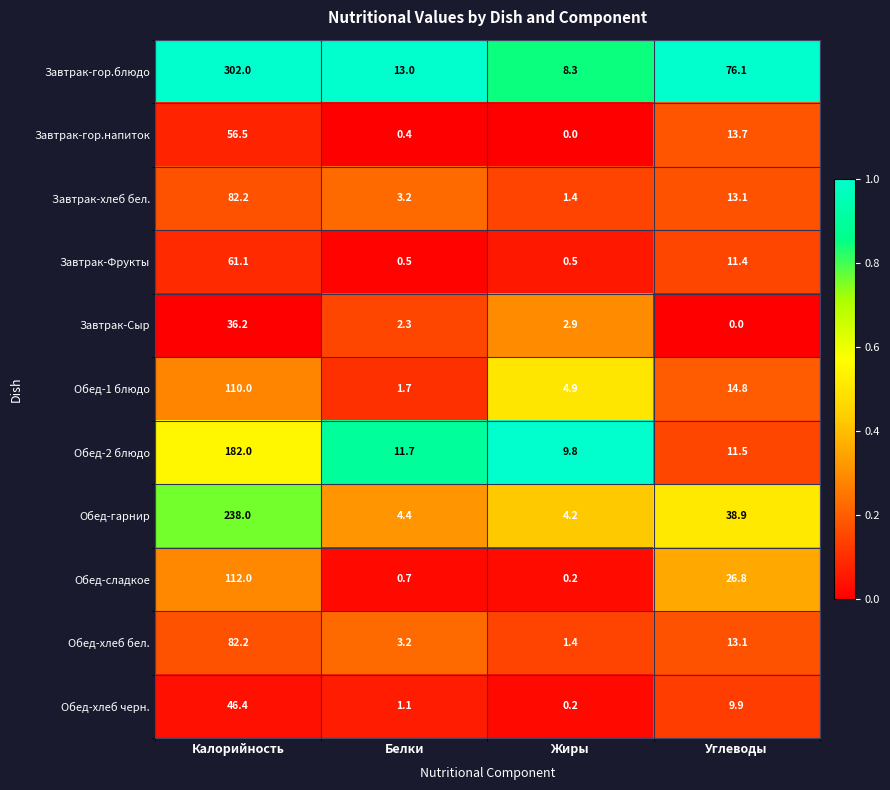

True or false: Обед-гарнир has a value of 6.0 at Жиры.

False